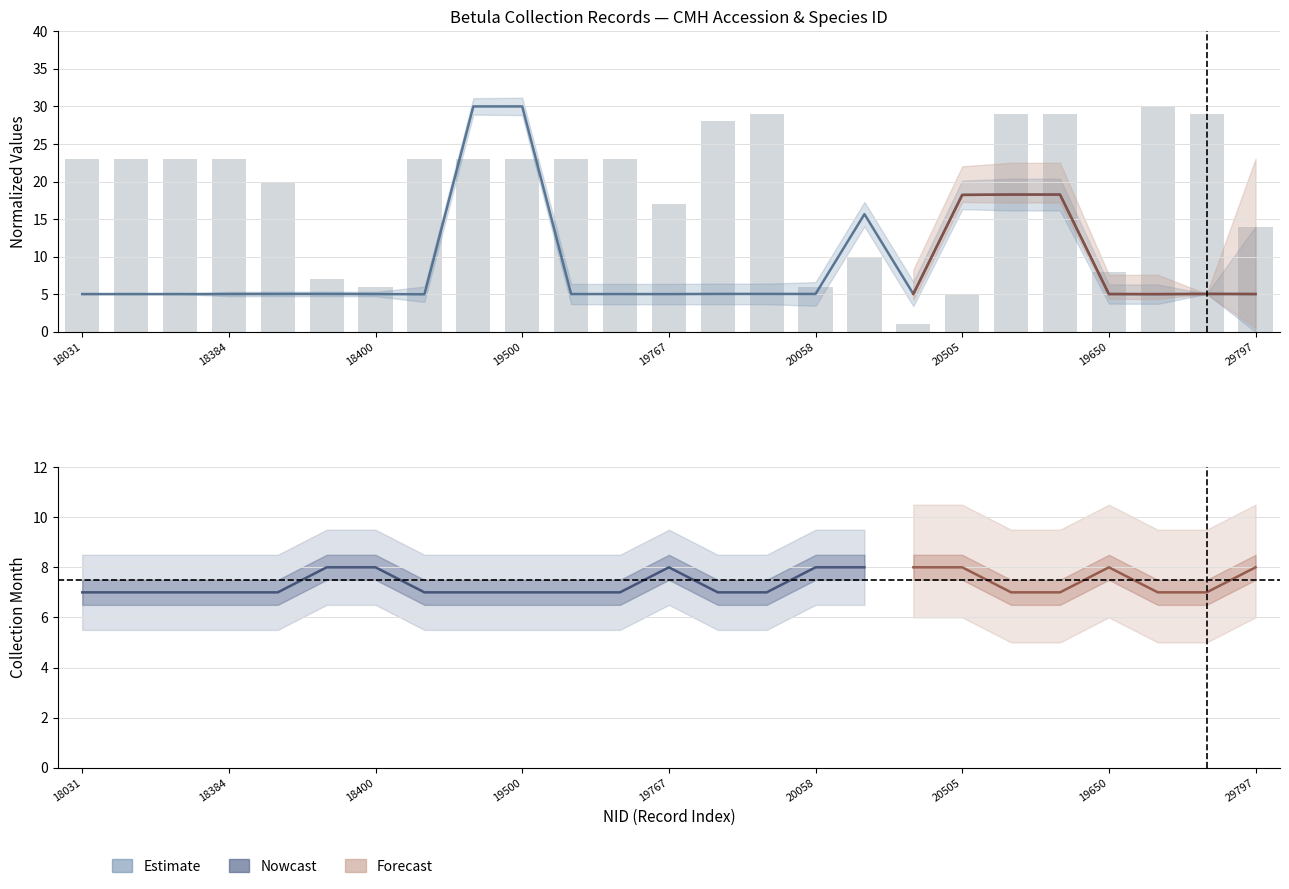

What is the lowest value of the Species ID series?

5.0